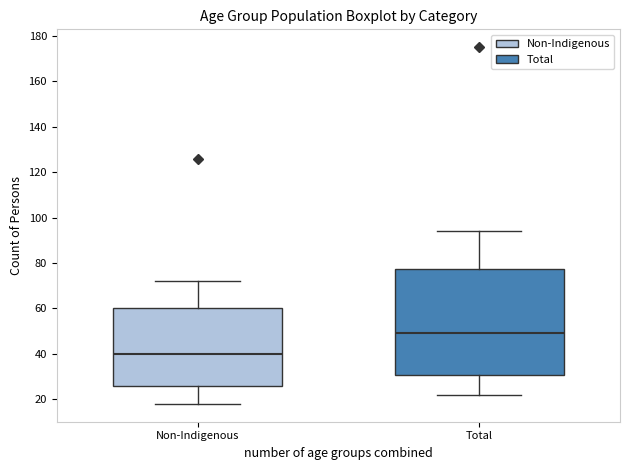

Comparing the boxes themselves (not the whiskers), which one is the tallest?

Total